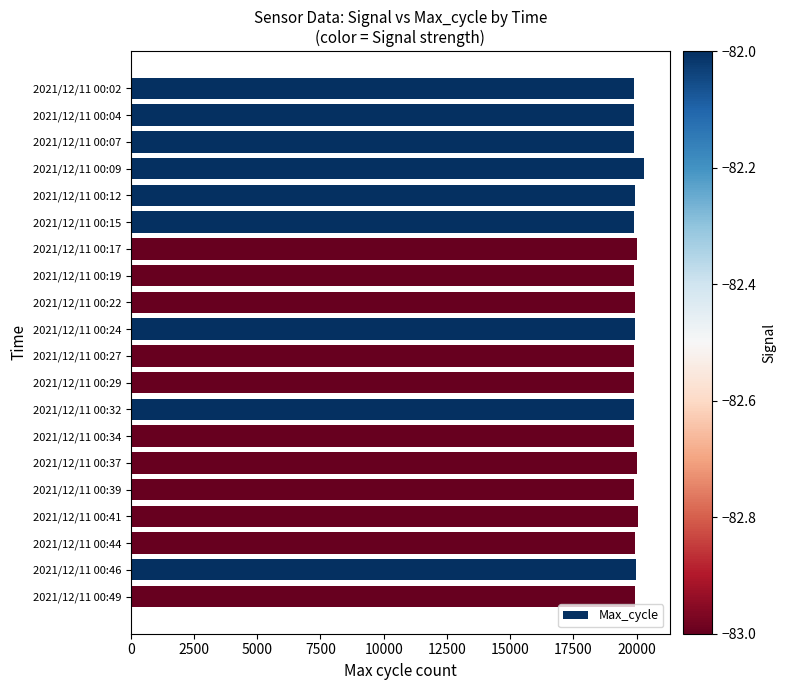

The value at 2021/12/11 00:32 is 29068. True or false?

False